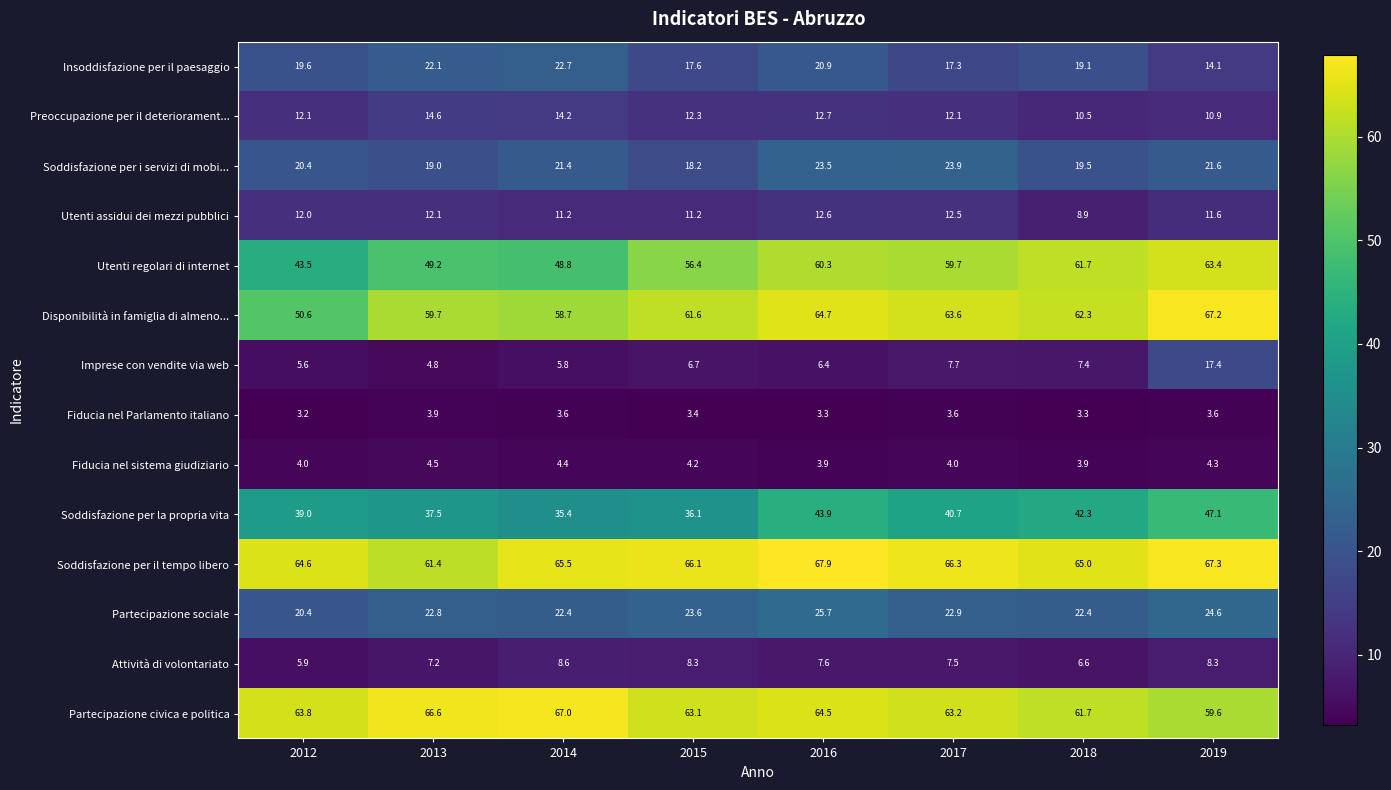

Which label corresponds to the largest value in the chart?

2016